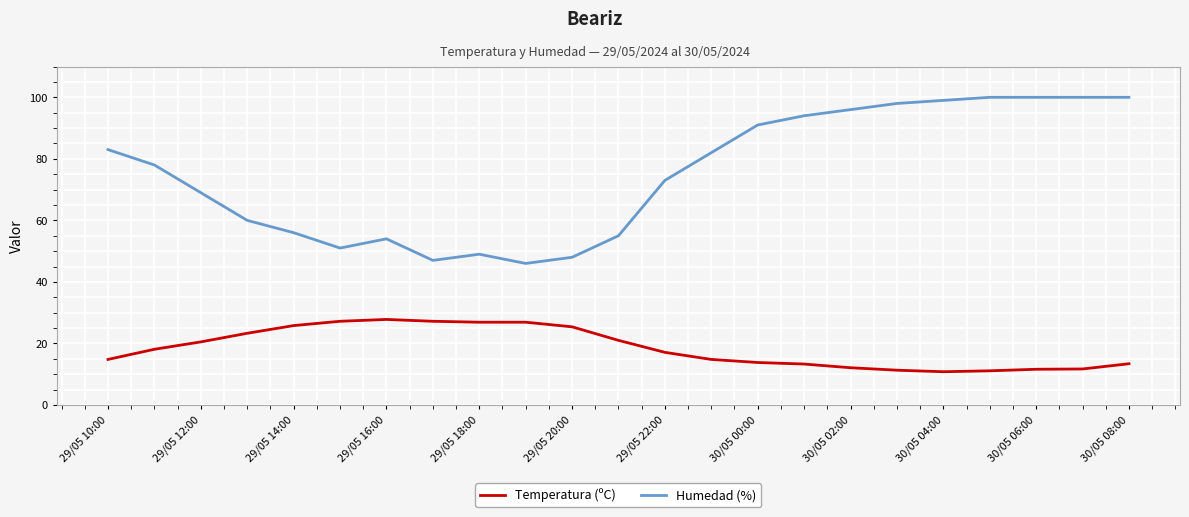

What is the highest value of the Temperatura (ºC) series?

27.8